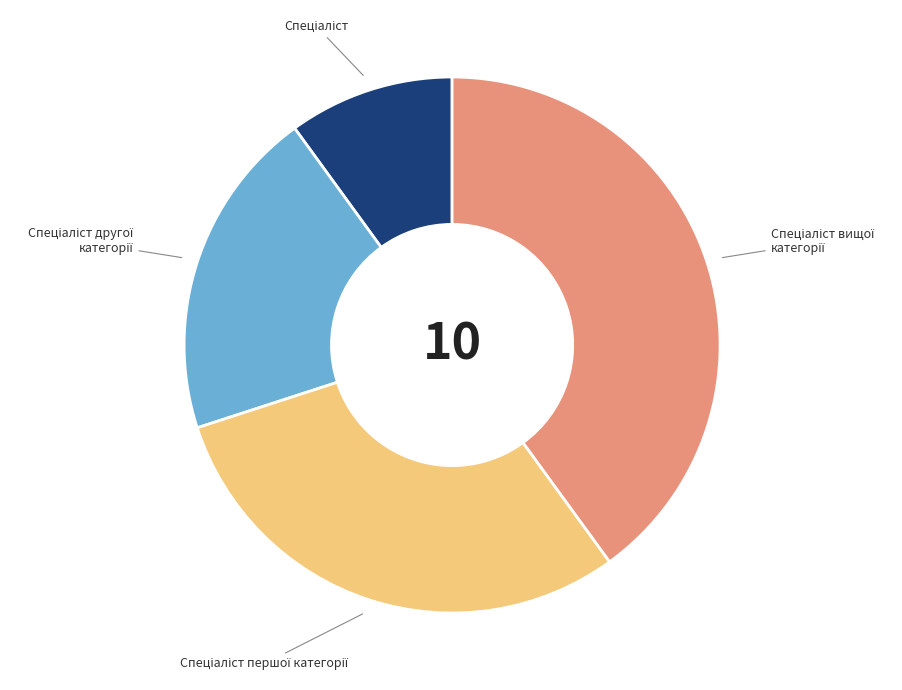

Is there a majority slice in this chart?

No